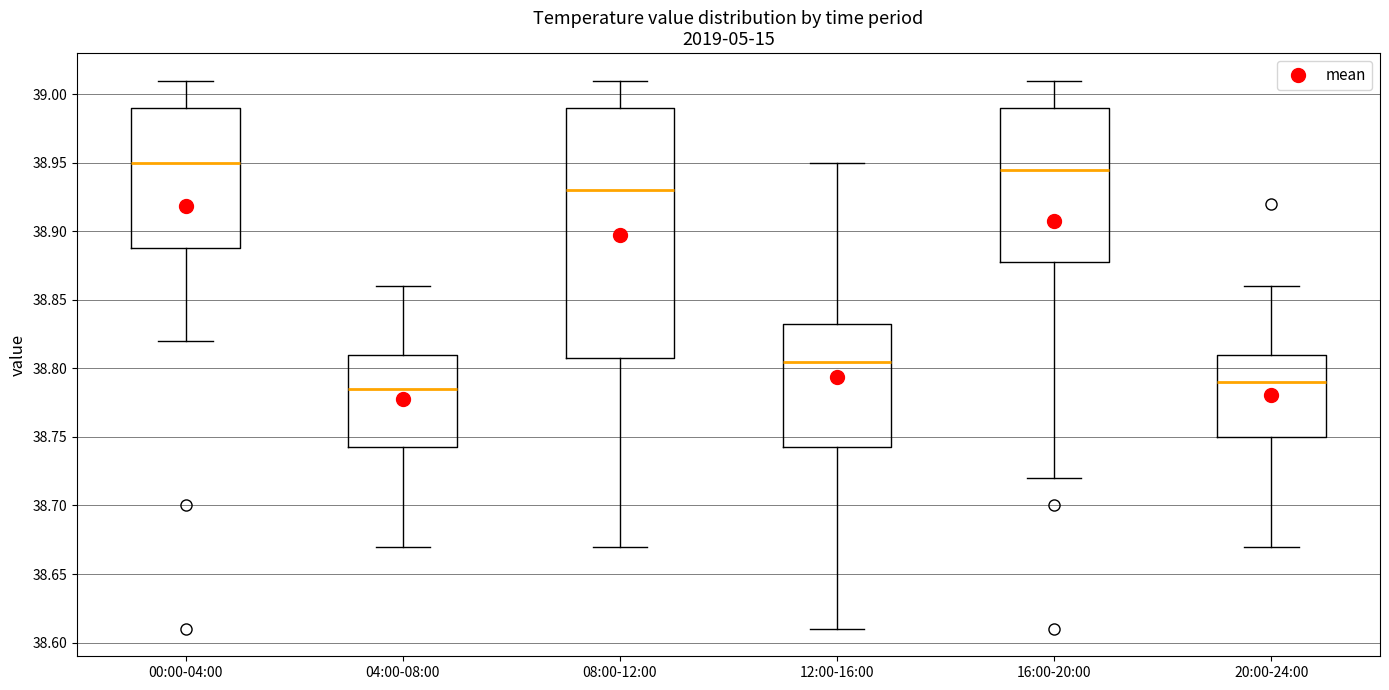

Reading left to right, read every box against the y-axis: the position of its median line, the range the box covers, and the ends of its whiskers. The values are not printed on the chart, so give them approximately, as read against the axis.

00:00-04:00: median 38.950, box 38.890 to 38.990, whiskers 38.820 to 39.010
04:00-08:00: median 38.785, box 38.745 to 38.810, whiskers 38.670 to 38.860
08:00-12:00: median 38.930, box 38.810 to 38.990, whiskers 38.670 to 39.010
12:00-16:00: median 38.805, box 38.745 to 38.835, whiskers 38.610 to 38.950
16:00-20:00: median 38.945, box 38.880 to 38.990, whiskers 38.720 to 39.010
20:00-24:00: median 38.790, box 38.750 to 38.810, whiskers 38.670 to 38.860